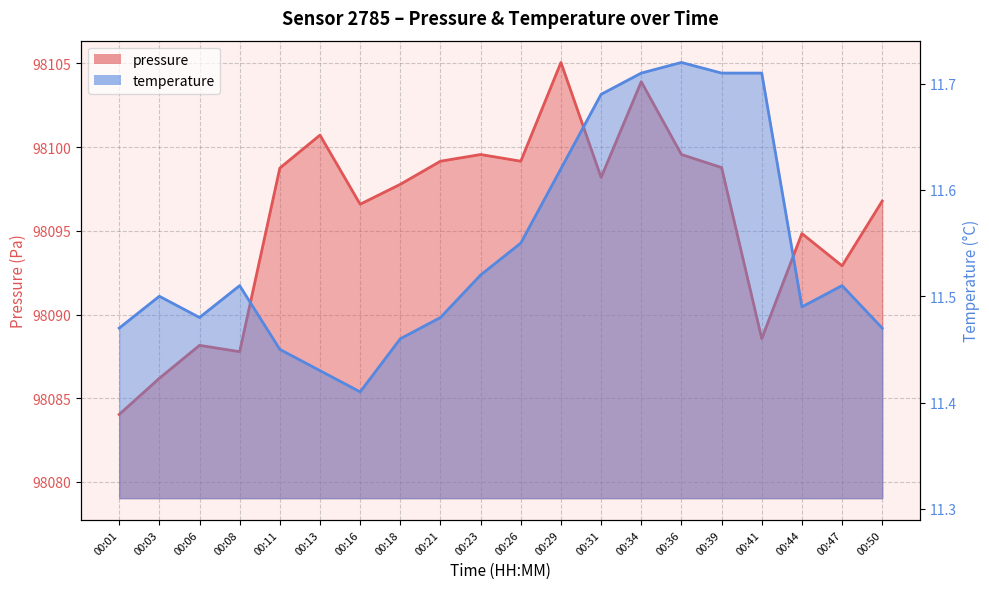

What is the difference between the second highest and minimum values in the pressure series?

19.9